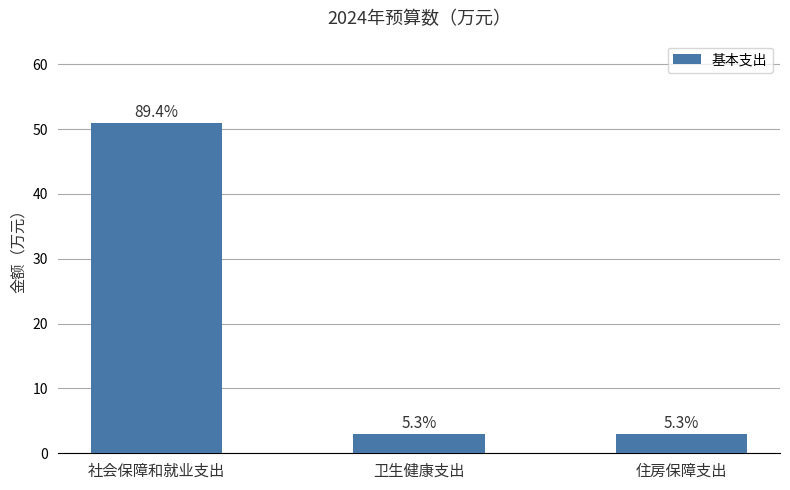

How many bars are there in total?

3